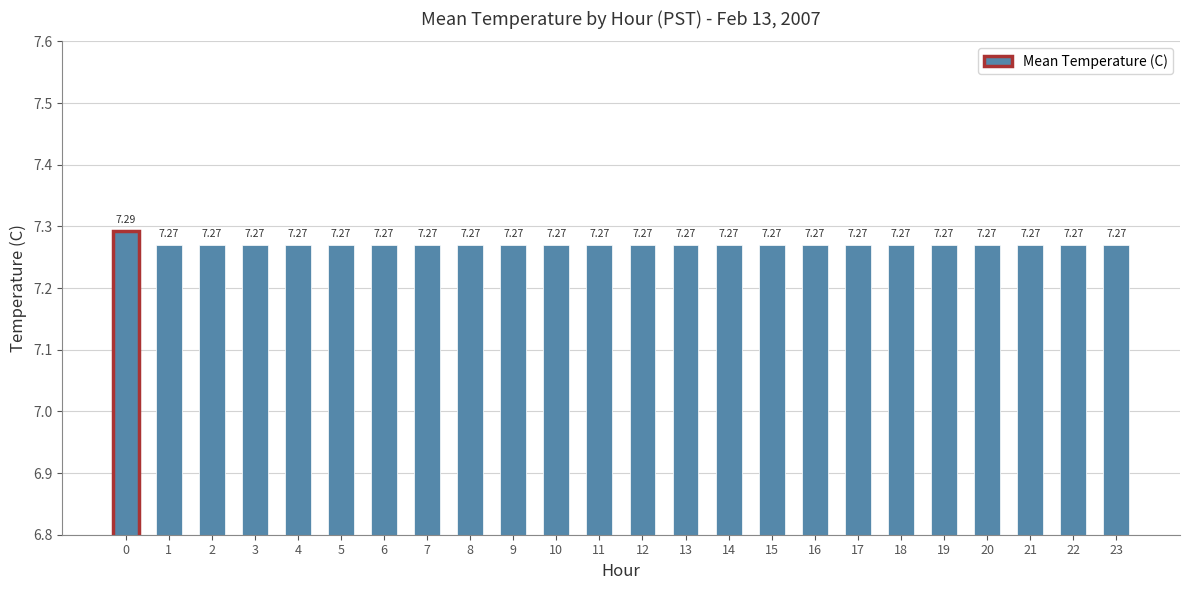

What is the greatest value displayed?

7.3